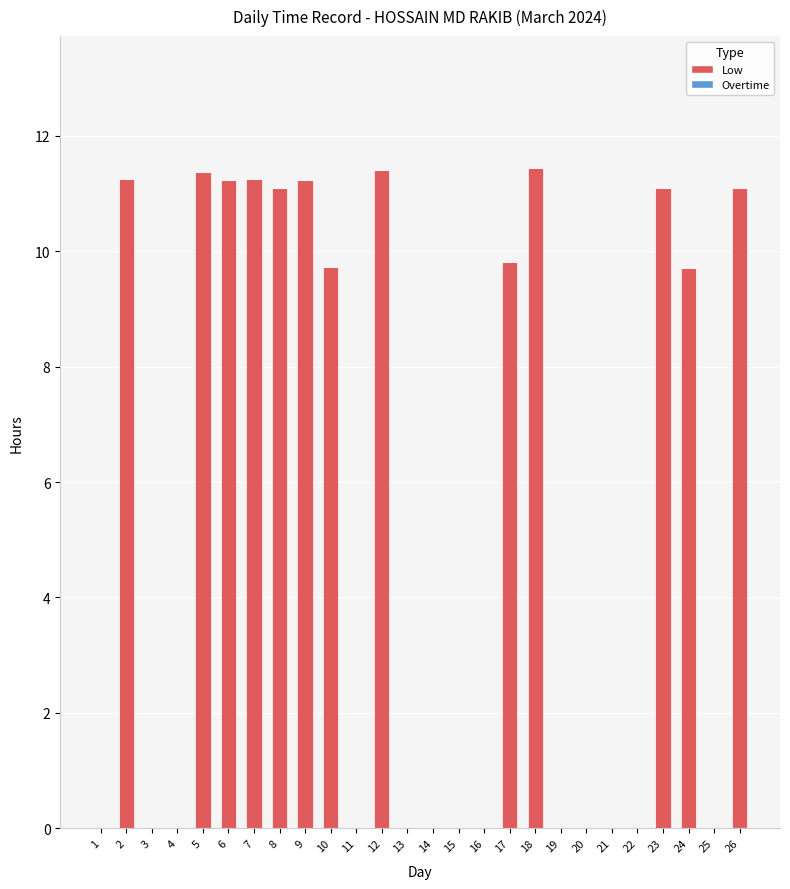

What is the sum of all values?

141.7